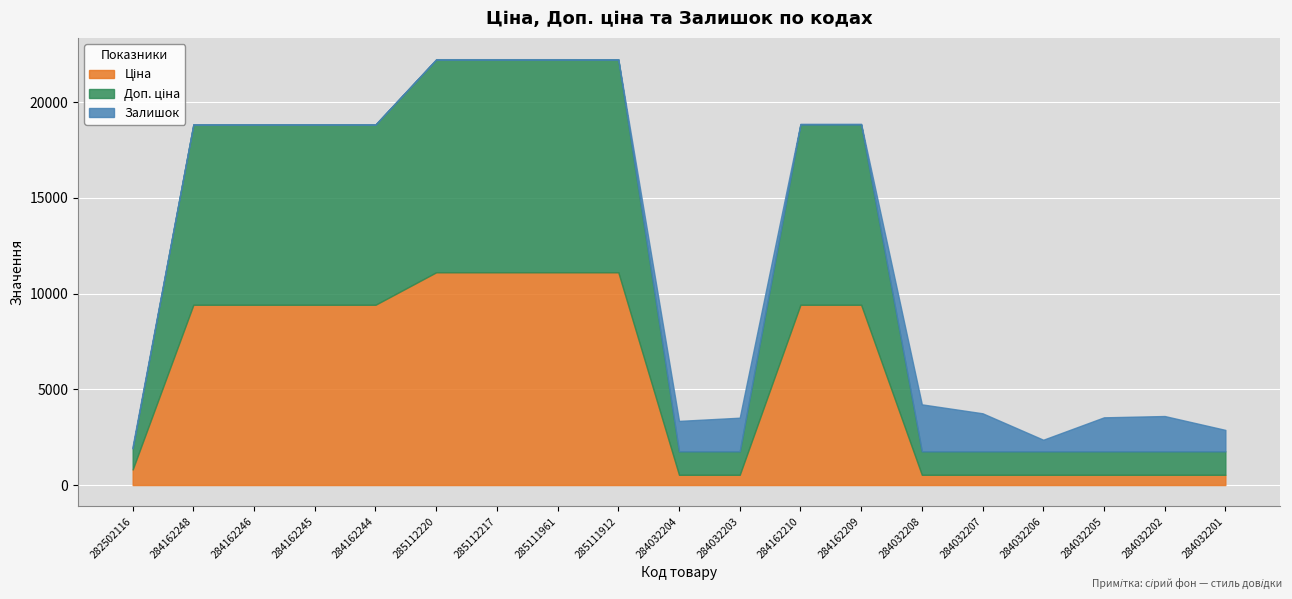

Rank the series at 284162209 from lowest to highest value.

Залишок, Ціна, Доп. ціна